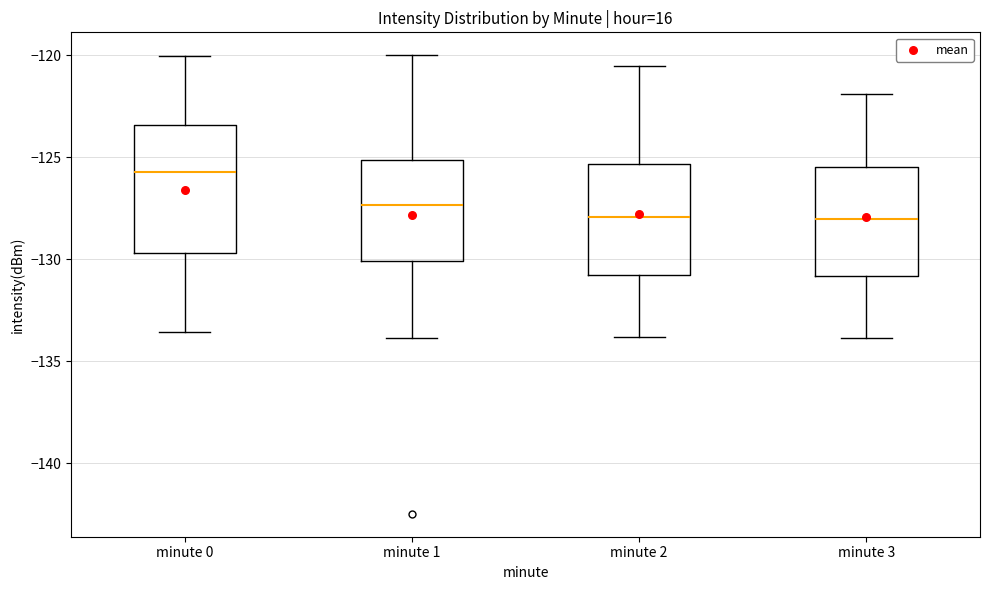

Where is the upper edge of the box for minute 1 on the y-axis? The values are not printed on the chart, so give them approximately, as read against the axis.

-125.0